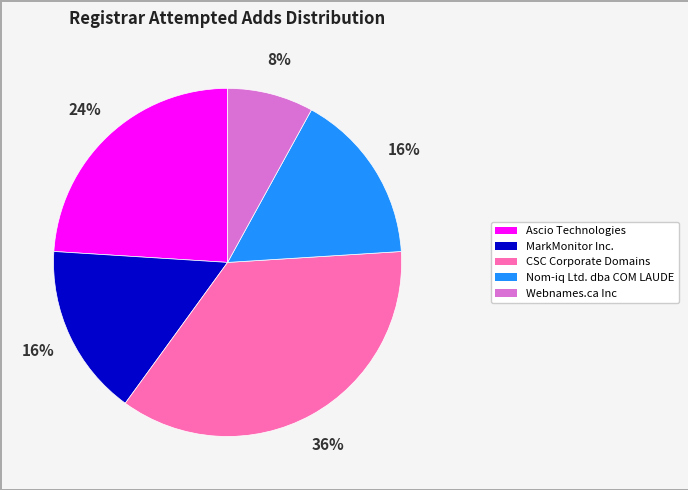

Is it true that Webnames.ca Inc is 1% of the pie?

False